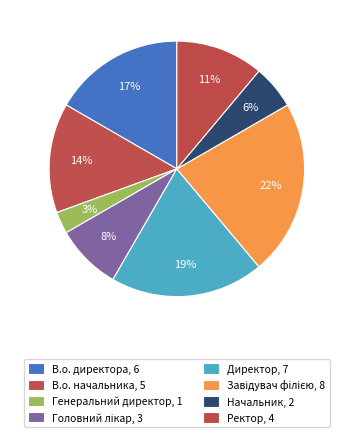

What percentage is the Ректор slice, to the nearest percent?

11%